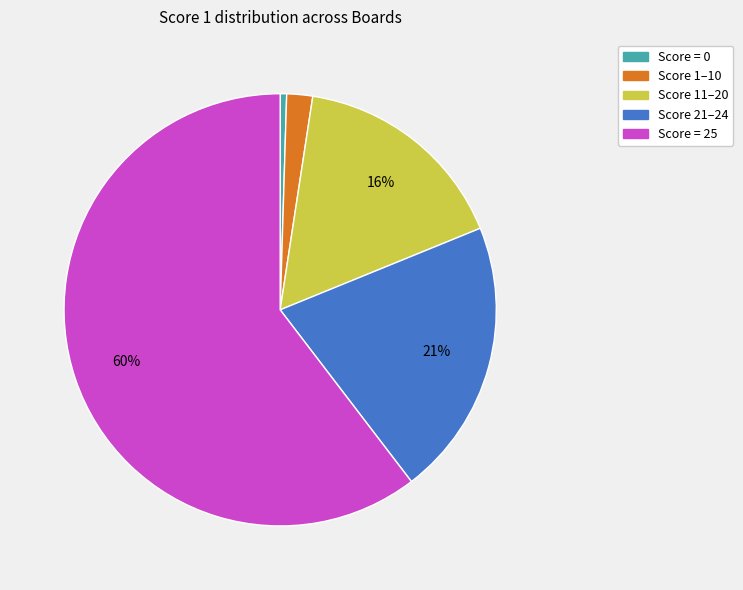

To the nearest percent, what is the average slice percentage?

20%